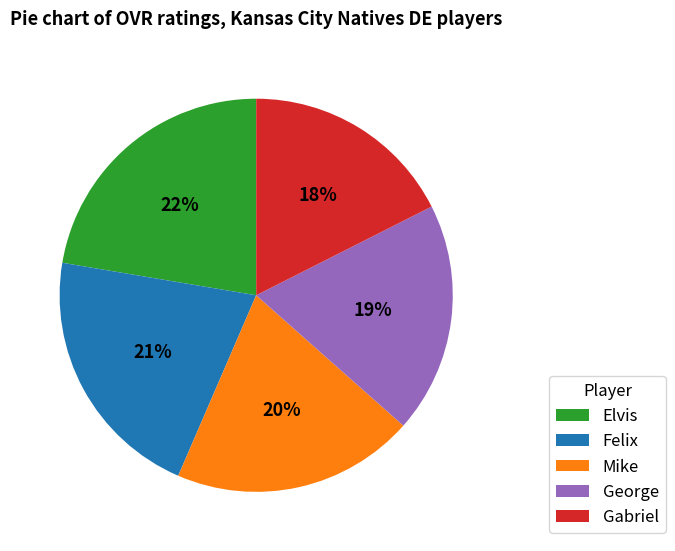

Rank the categories by value from lowest to highest.

Gabriel, George, Mike, Felix, Elvis